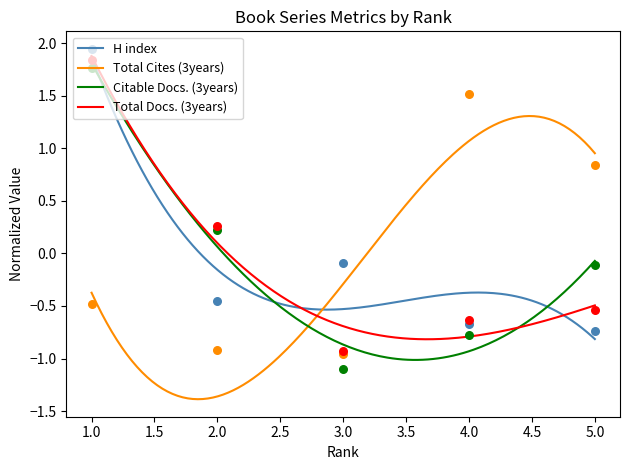

Which series contains the highest Y value?

H index